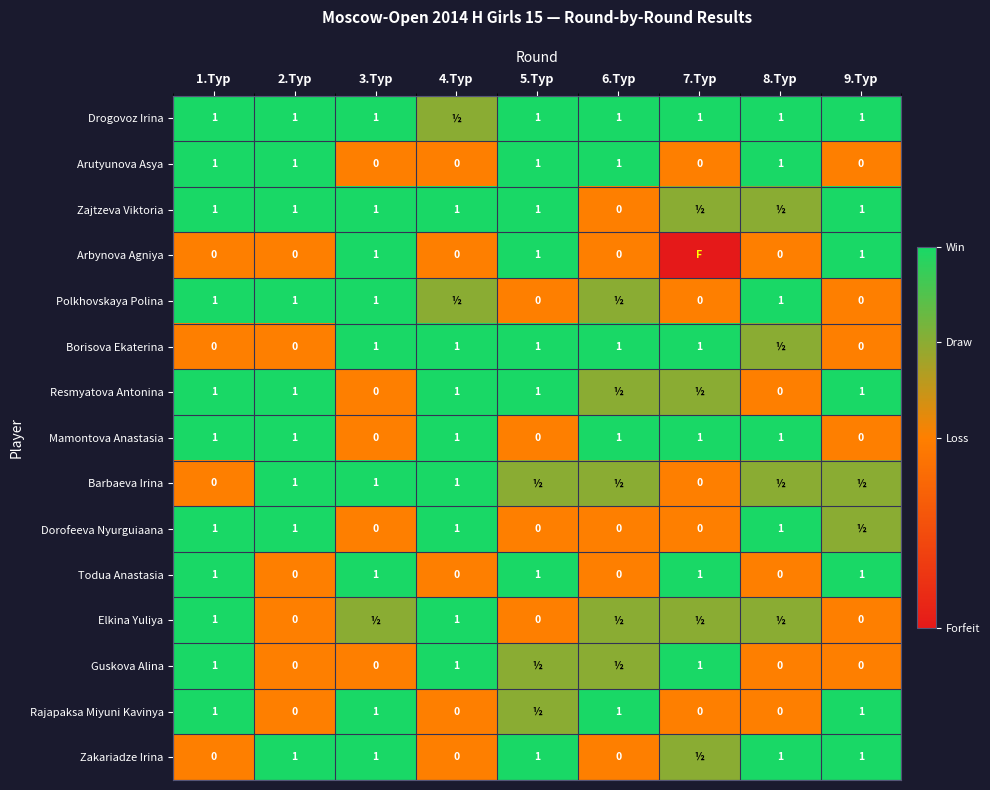

What is the sum of the Resmyatova Antonina values at 9.Тур and 1.Тур?

2.0